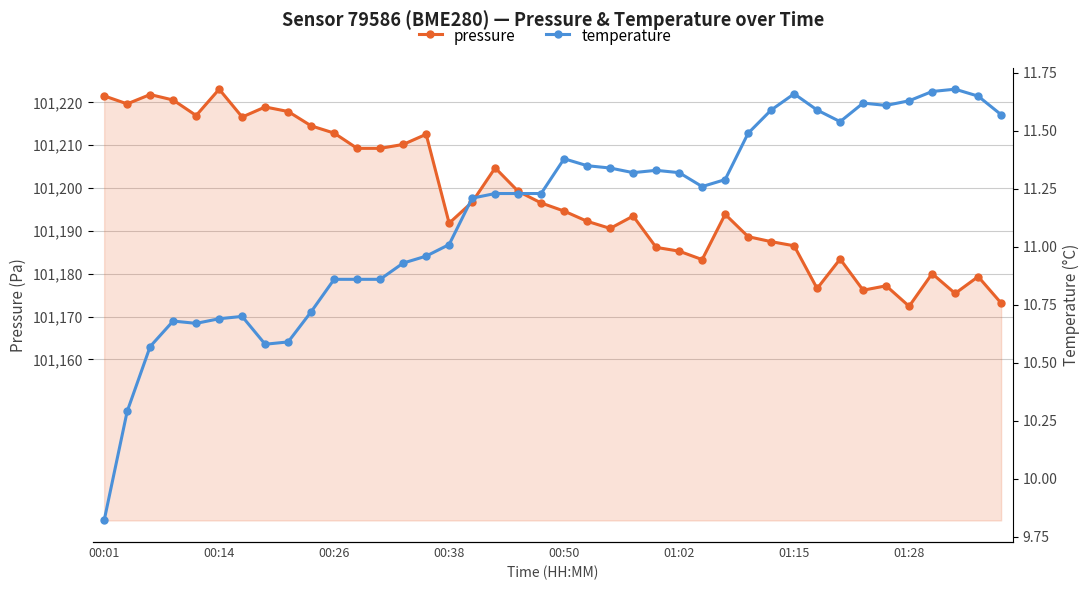

Which has a higher value, 27 or 00:38?

00:38